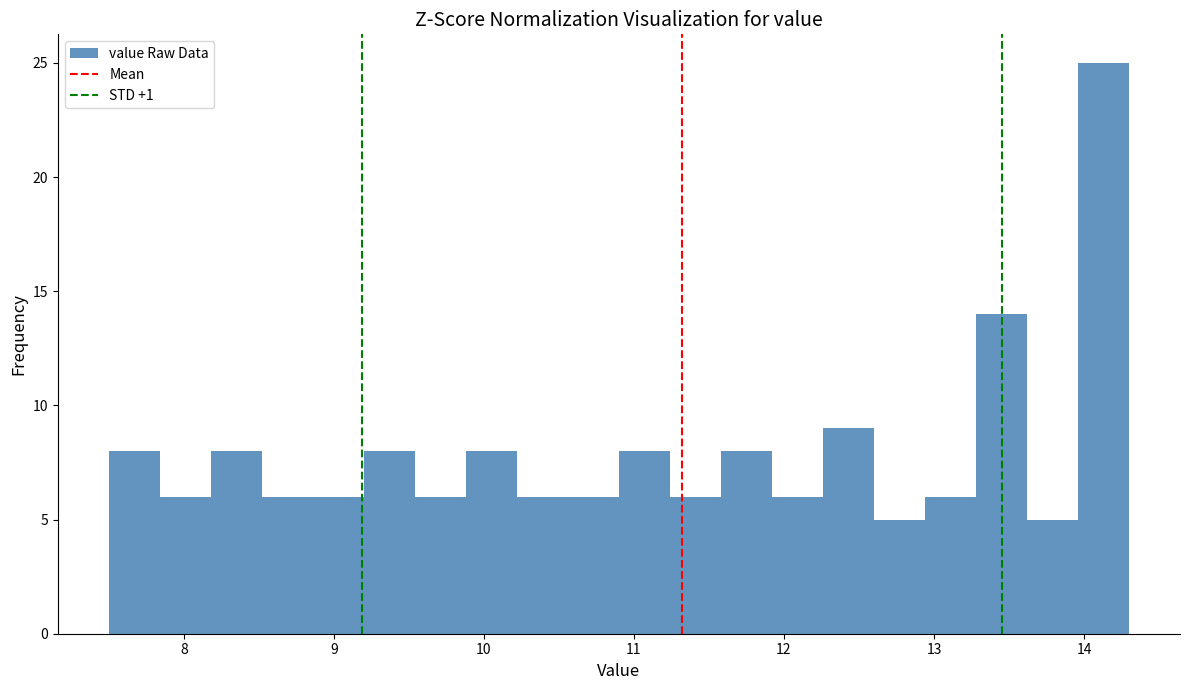

Read against the x-axis, roughly where is the centre of the tallest bar?

14.1